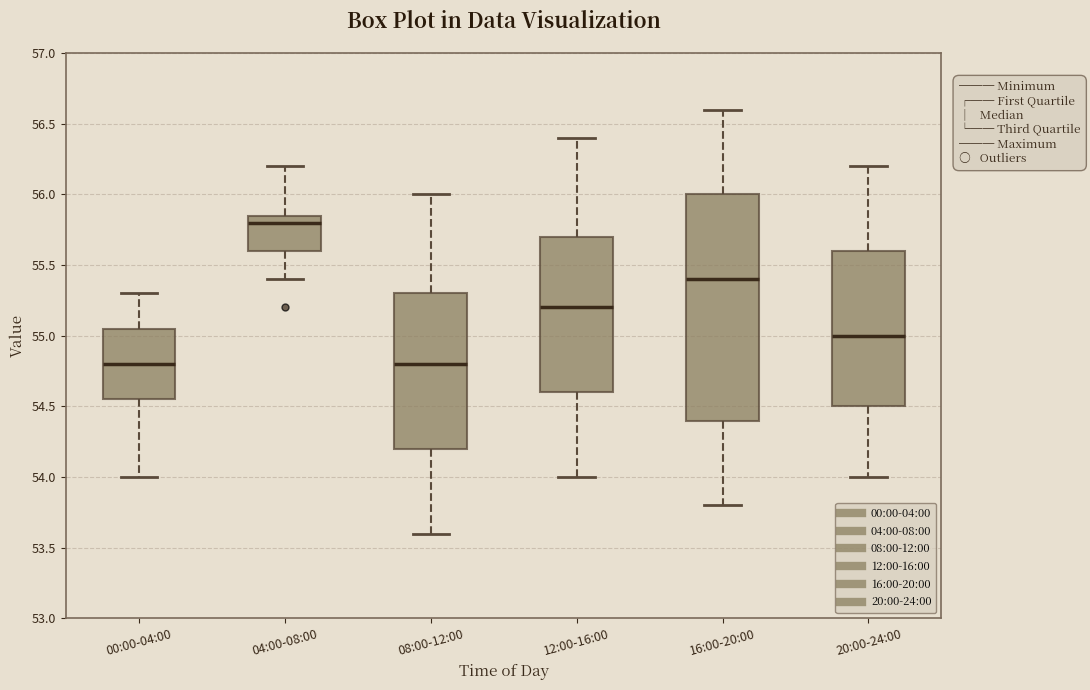

Reading left to right, read every box against the y-axis: the position of its median line, the range the box covers, and the ends of its whiskers. The values are not printed on the chart, so give them approximately, as read against the axis.

00:00-04:00: median 54.80, box 54.55 to 55.05, whiskers 54.00 to 55.30
04:00-08:00: median 55.80, box 55.60 to 55.85, whiskers 55.40 to 56.20
08:00-12:00: median 54.80, box 54.20 to 55.30, whiskers 53.60 to 56.00
12:00-16:00: median 55.20, box 54.60 to 55.70, whiskers 54.00 to 56.40
16:00-20:00: median 55.40, box 54.40 to 56.00, whiskers 53.80 to 56.60
20:00-24:00: median 55.00, box 54.50 to 55.60, whiskers 54.00 to 56.20